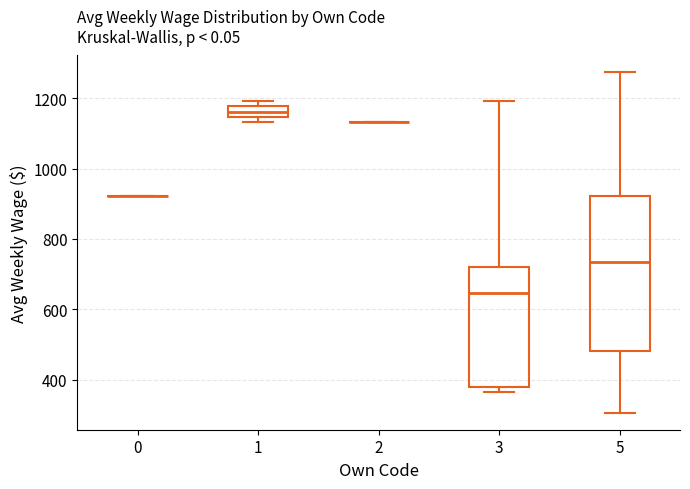

Comparing the boxes themselves (not the whiskers), which one is the tallest?

5